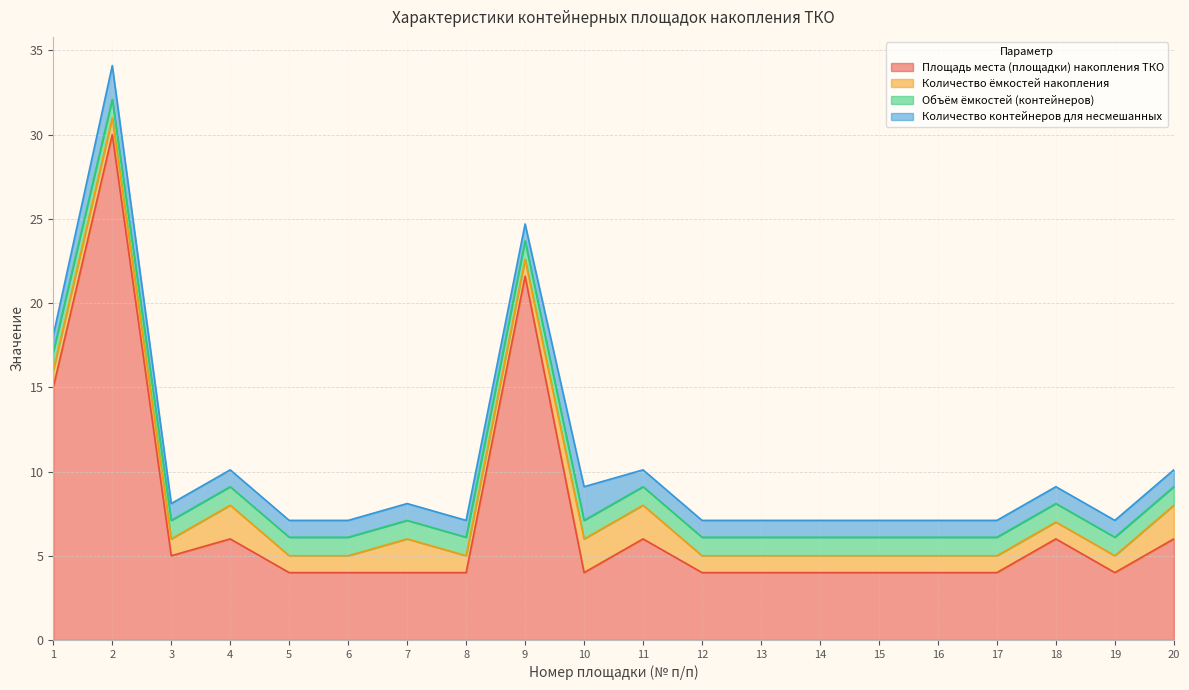

Which series changed the most between 10 and 15?

Количество ёмкостей накопления